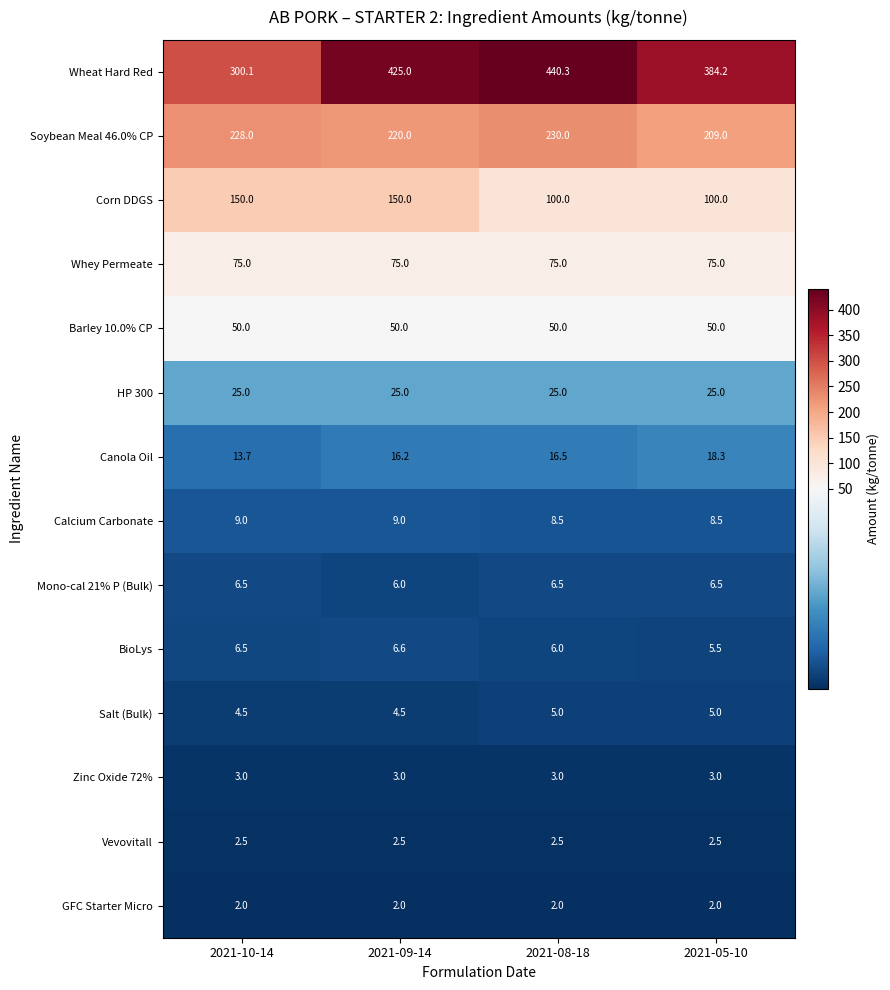

At which category is the sum across all series the highest?

2021-09-14